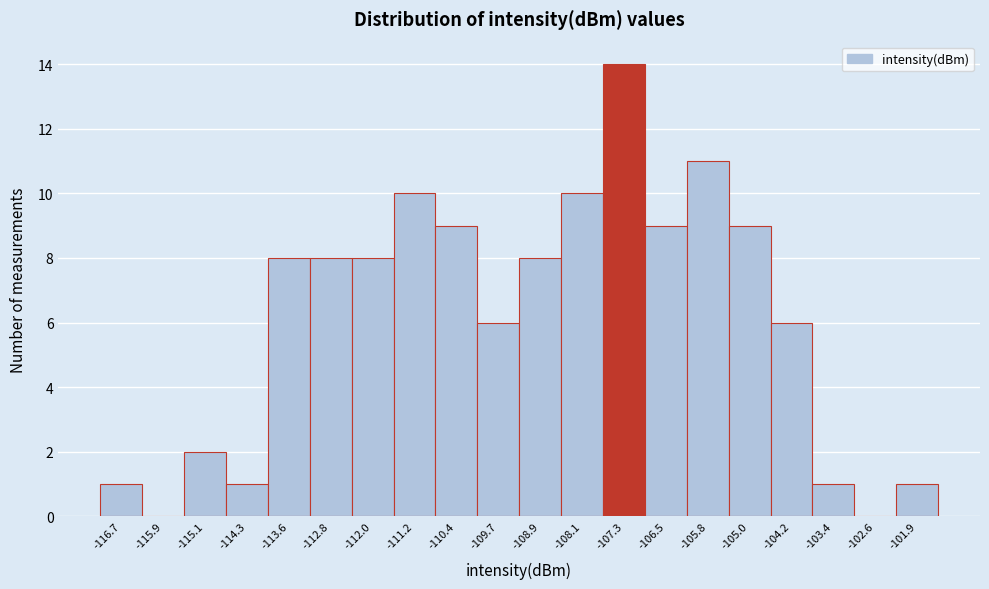

Reading left to right, list every bar in this chart as the range it spans on the x-axis followed by its height. Neither the bar edges nor the heights are printed on the chart, so give them approximately, as read against the axes.

-117.1 to -116.3: 1
-116.3 to -115.5: 0
-115.5 to -114.7: 2
-114.7 to -114.0: 1
-114.0 to -113.2: 8
-113.2 to -112.4: 8
-112.4 to -111.6: 8
-111.6 to -110.8: 10
-110.8 to -110.1: 9
-110.1 to -109.3: 6
-109.3 to -108.5: 8
-108.5 to -107.7: 10
-107.7 to -106.9: 14
-106.9 to -106.2: 9
-106.2 to -105.4: 11
-105.4 to -104.6: 9
-104.6 to -103.8: 6
-103.8 to -103.0: 1
-103.0 to -102.3: 0
-102.3 to -101.5: 1